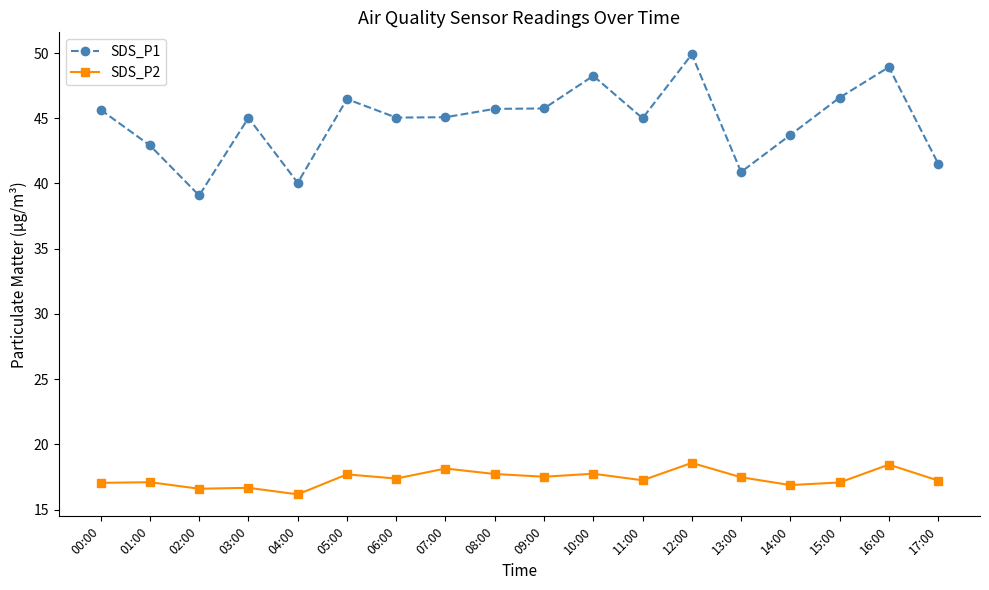

Between 04:00 and 16:00, which series saw the biggest shift?

SDS_P1